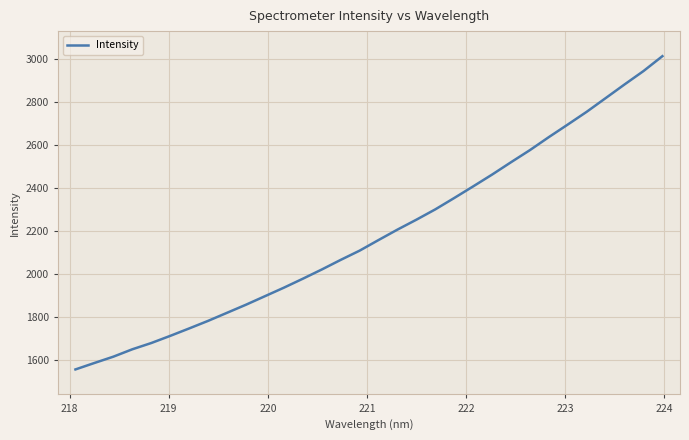

What is the difference between the maximum and minimum values?

1459.3